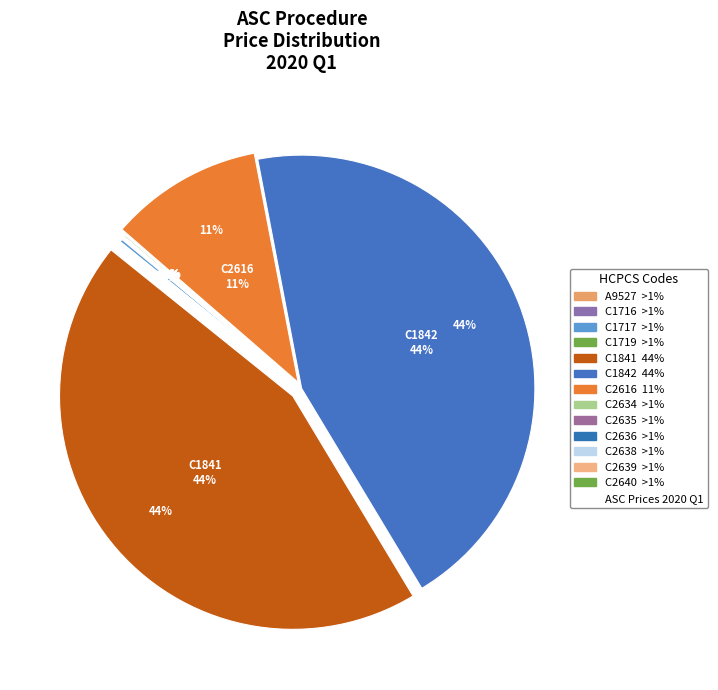

Does C2640 account for over 50% of the chart?

No